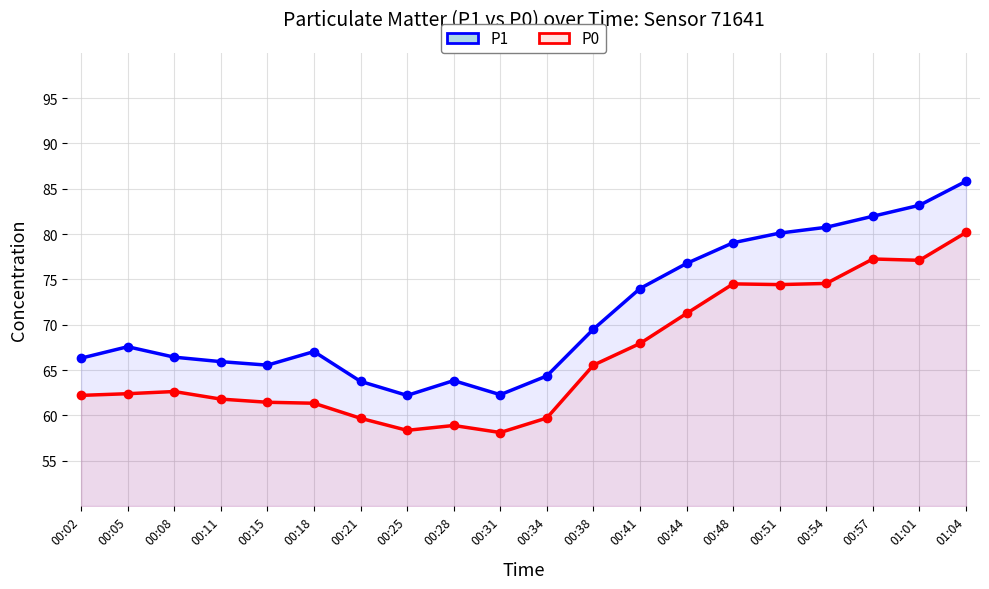

What is the greatest value displayed?

85.8